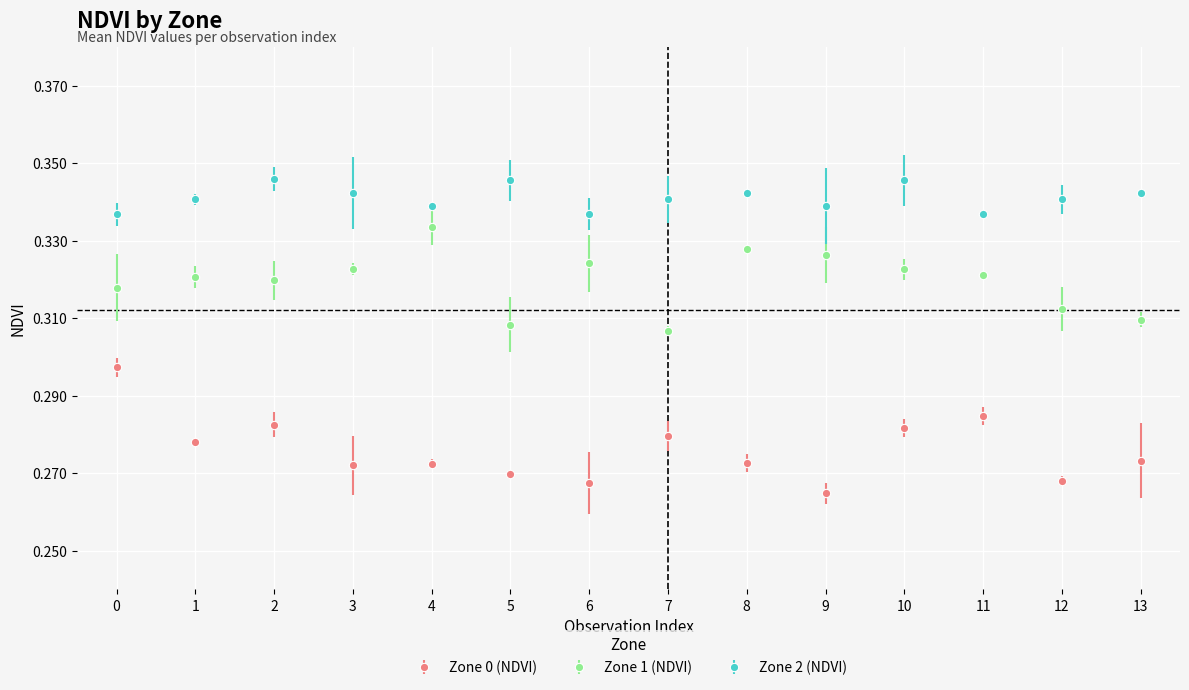

True or false: Zone 2 (NDVI) and Zone 0 (NDVI) cross at least once.

False